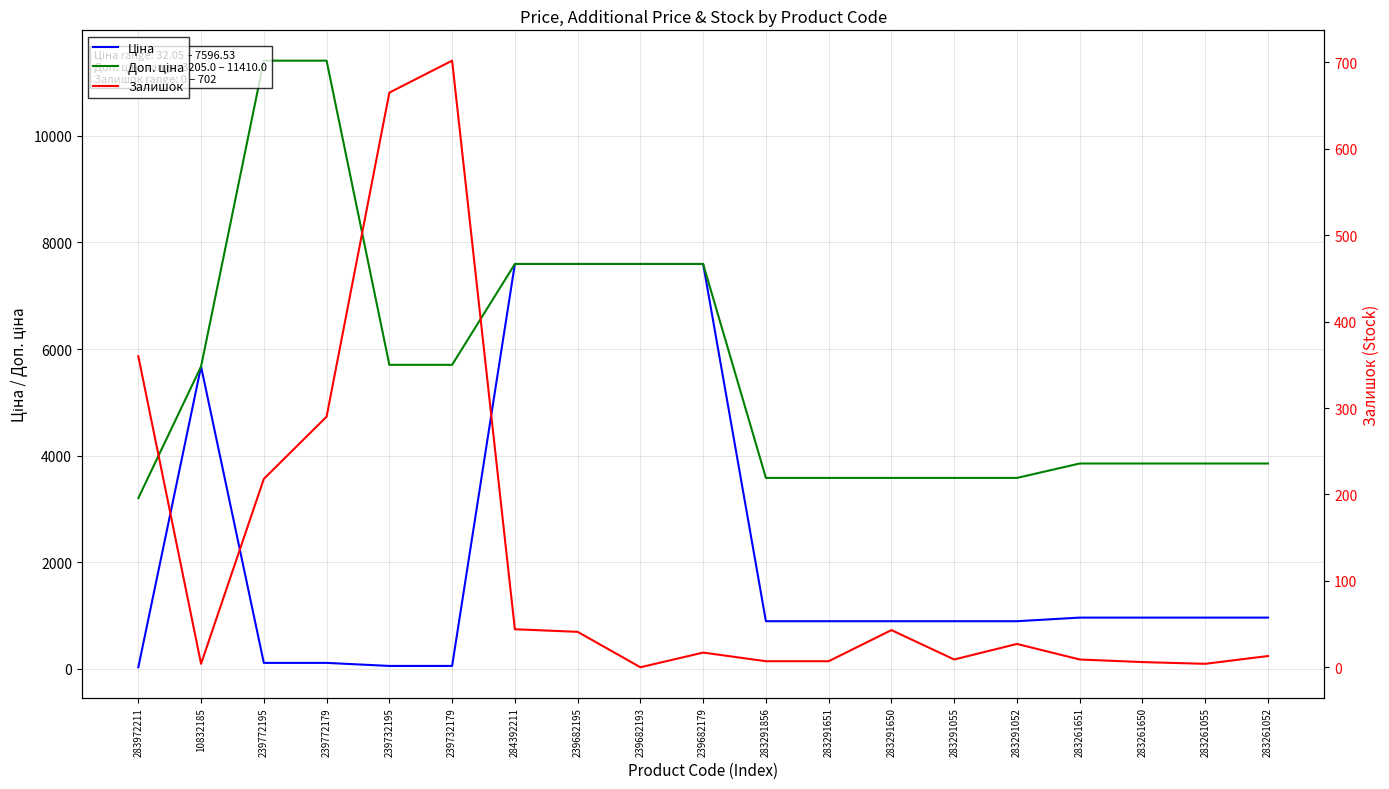

What is the label of the 6th point from the right?

283291055